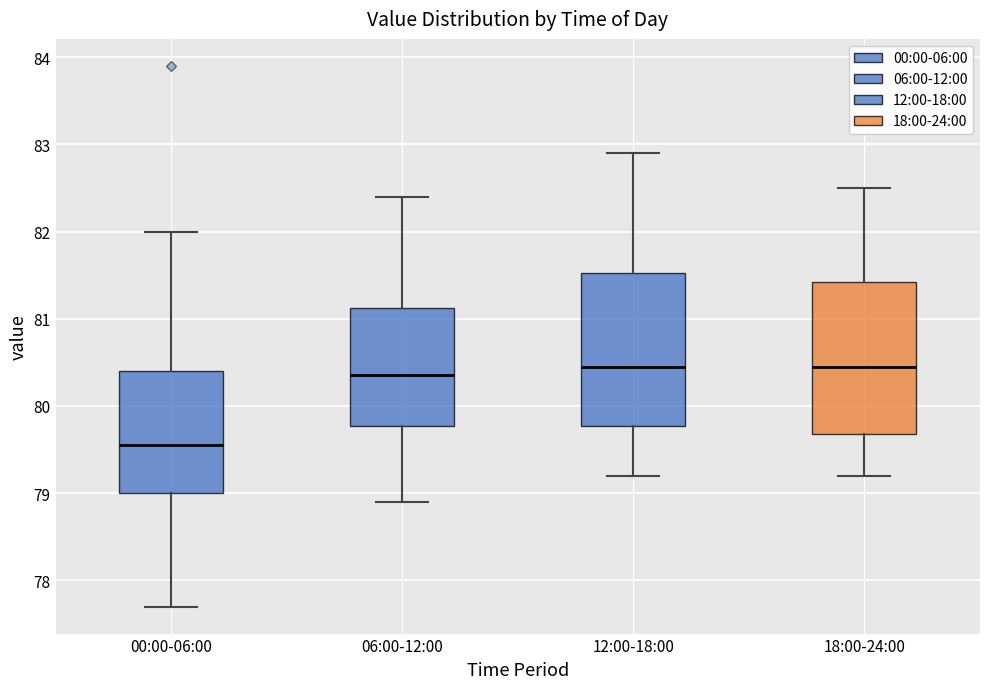

Where does the median line of the box for 06:00-12:00 sit on the y-axis? The values are not printed on the chart, so give them approximately, as read against the axis.

80.4